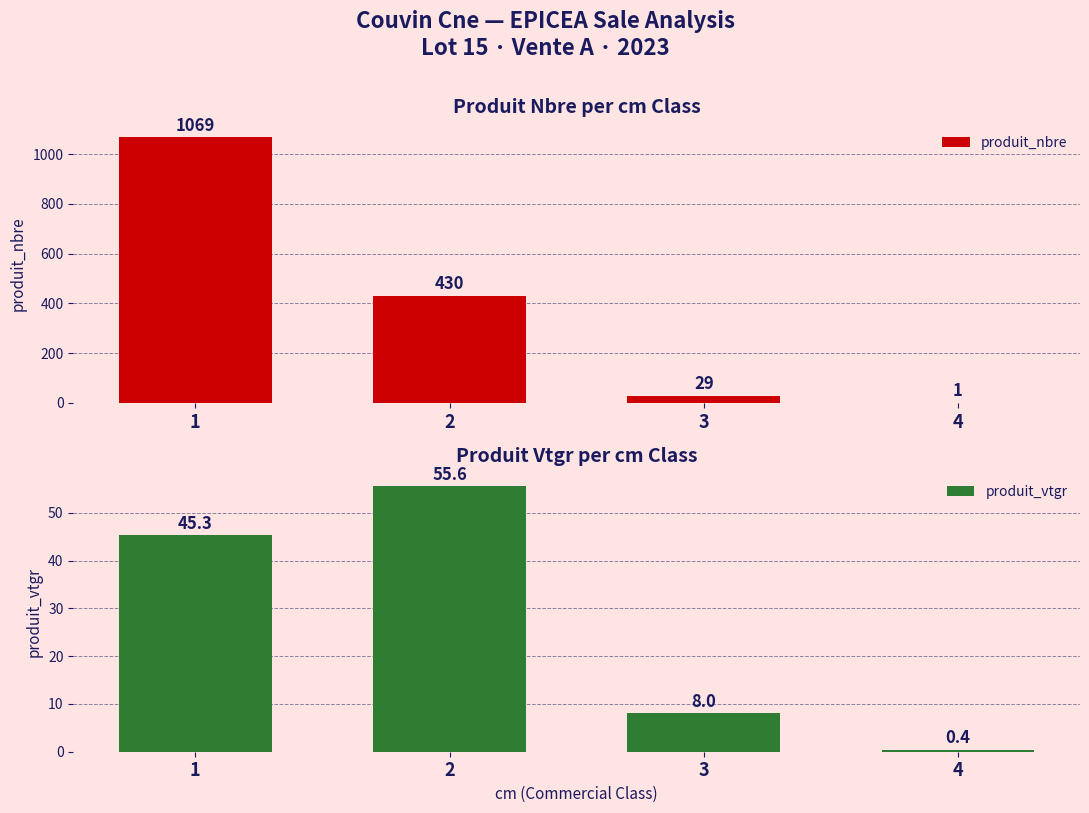

Reading left to right, extract all data points from this chart.

produit_nbre: 1=1069.0	2=430.0	3=29.0	4=1.0
produit_vtgr: 1=45.3	2=55.6	3=8.0	4=0.4